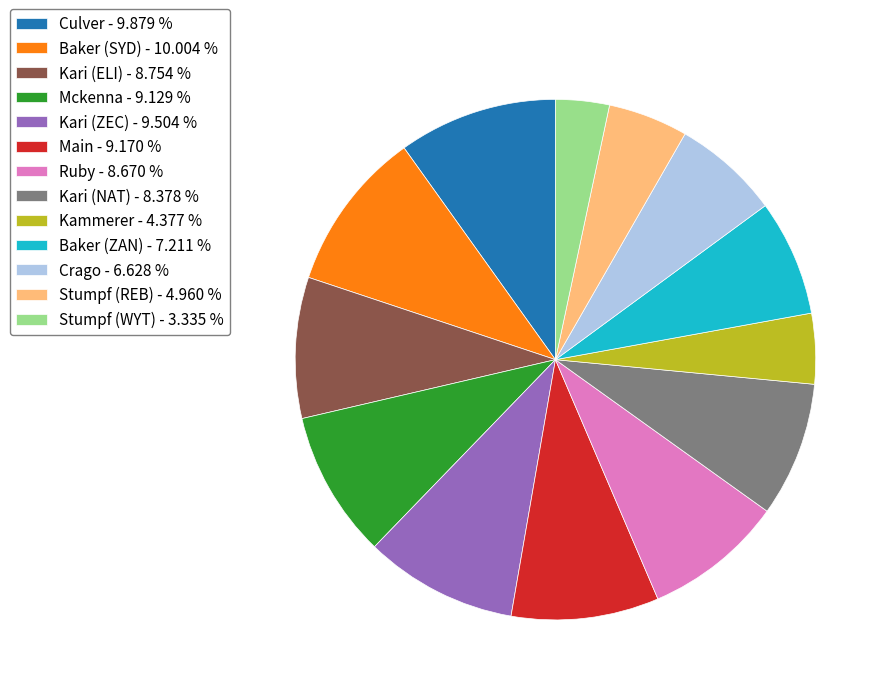

Is the sum of Baker (ZAN) - 7.211 % and Kari (NAT) - 8.378 % greater than half?

No